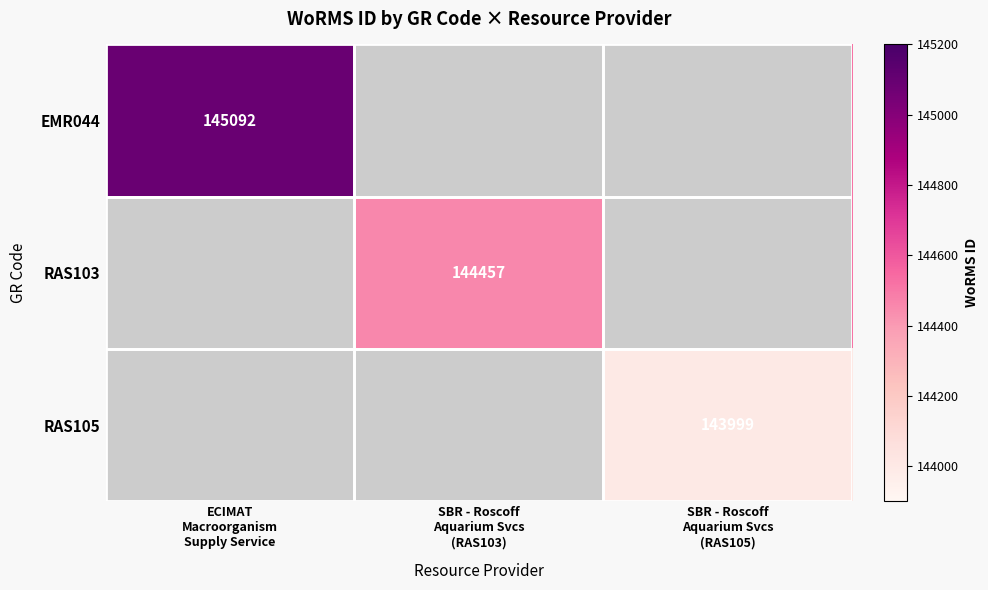

At which category is the sum across all series the highest?

ECIMAT
Macroorganism
Supply Service